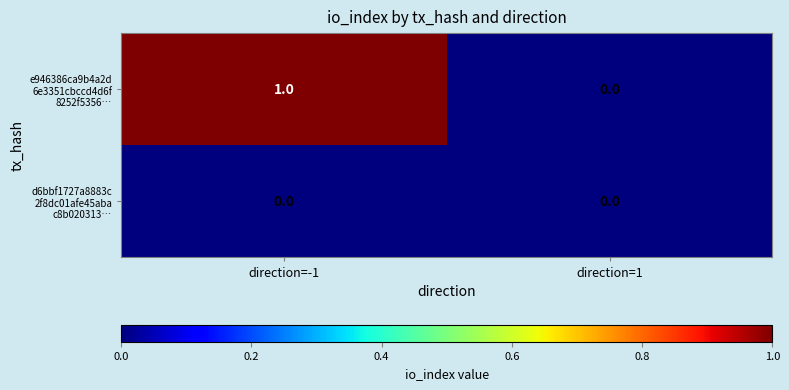

Which category has the highest value across all series?

direction=-1